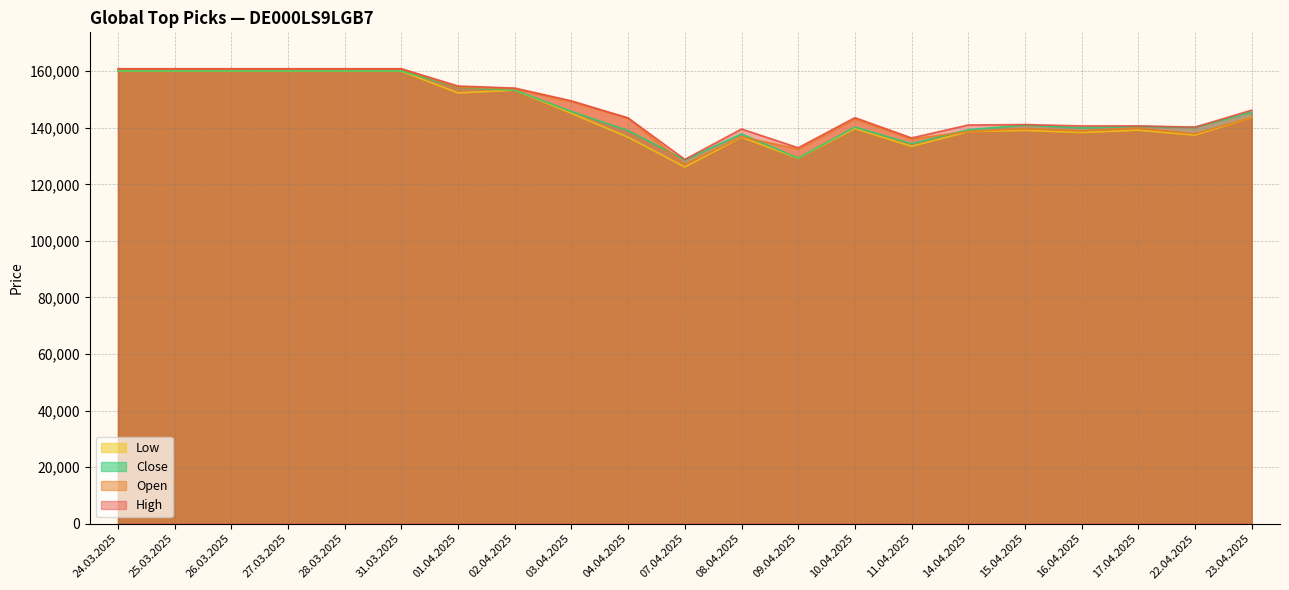

Rank the series by their average value, from lowest to highest.

Low, Close, Open, High